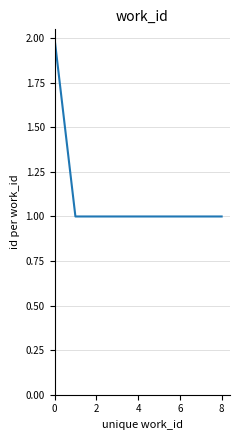

Does the chart display data point markers on the line(s)?

No